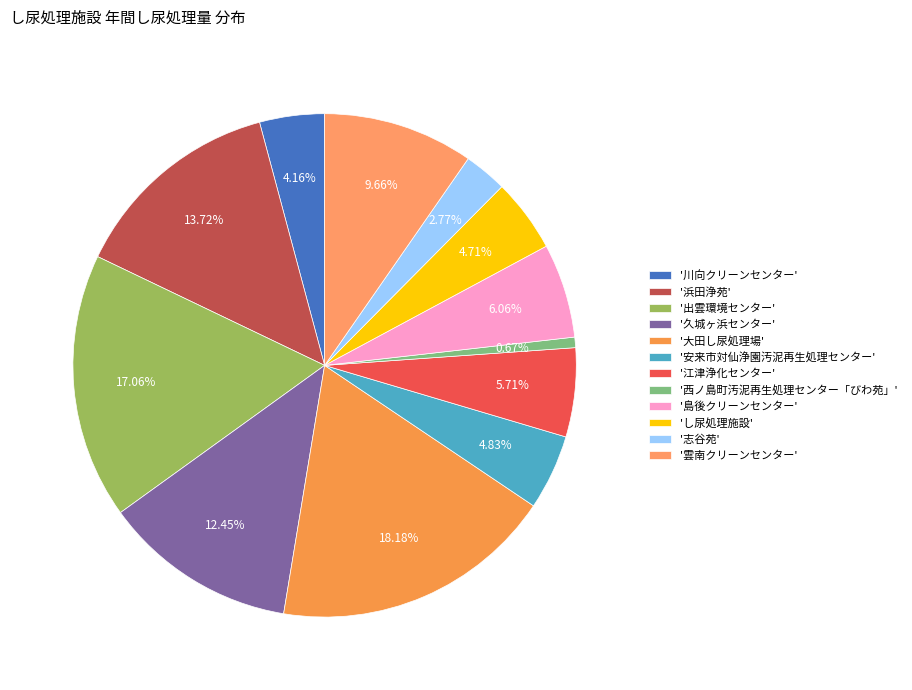

How many segments does this pie chart have?

12